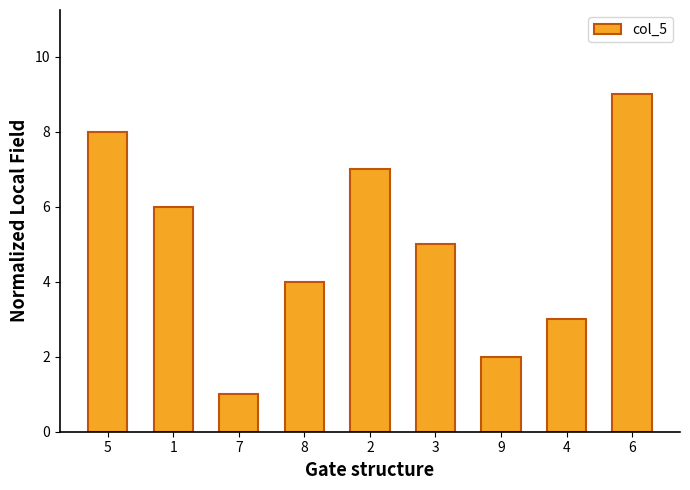

Reading right to left, what are all the values shown in this chart?

9	3	2	5	7	4	1	6	8